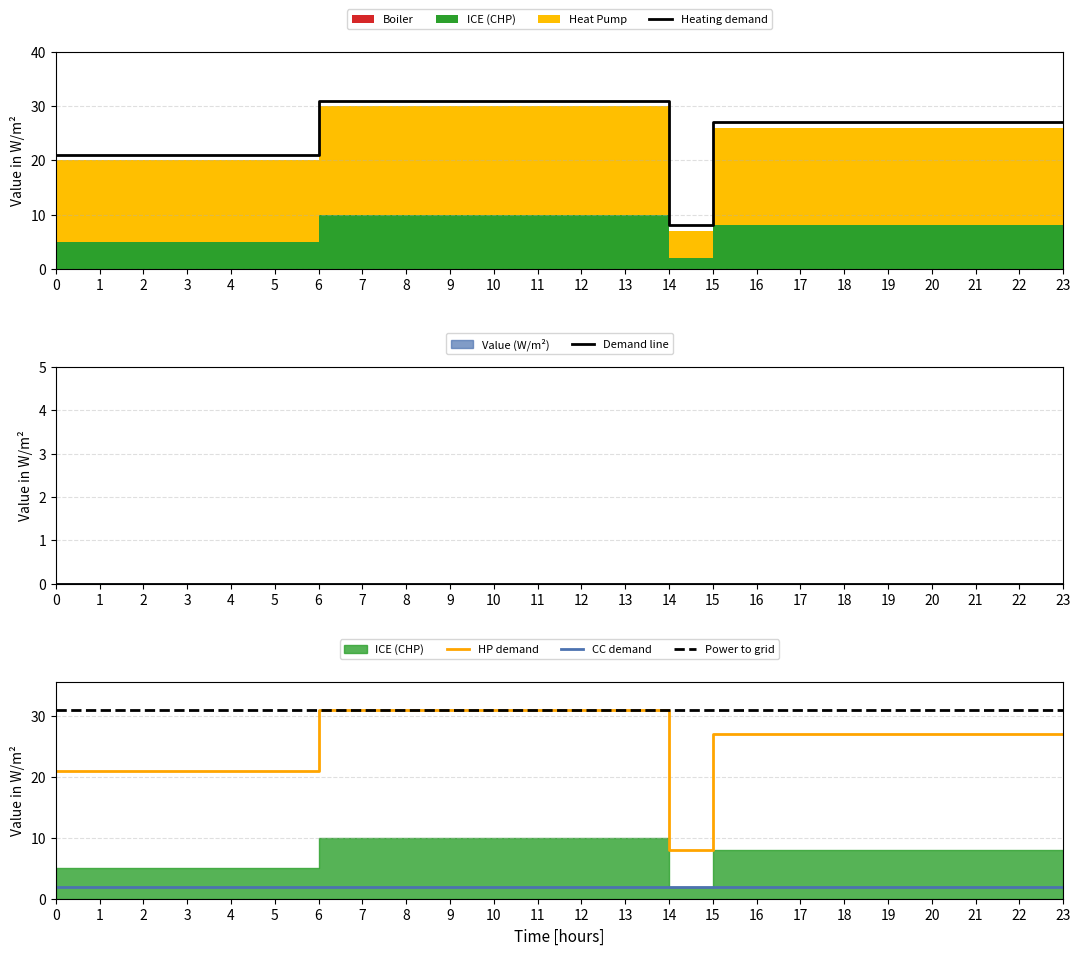

At which label does Heating demand first exceed 27?

6